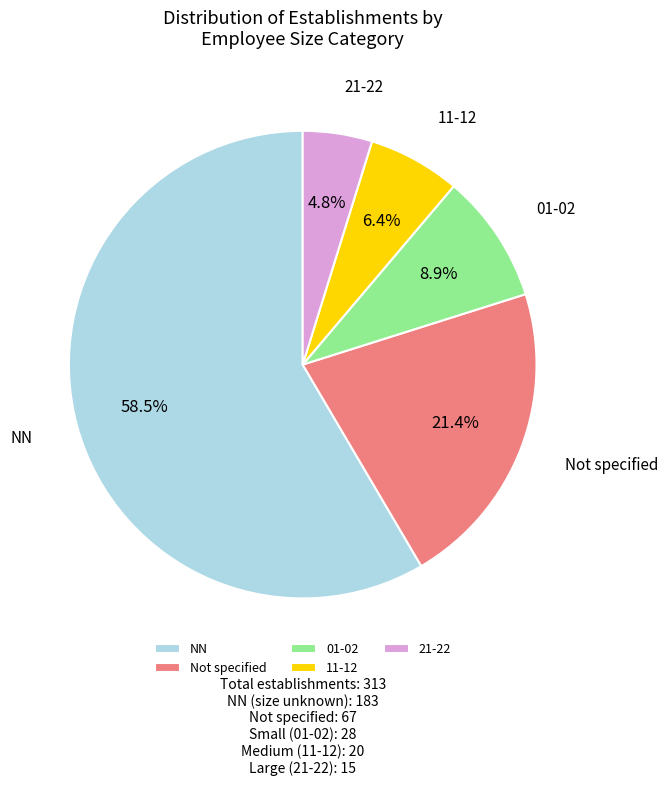

What percentage is NOT represented by 01-02?

91.1%